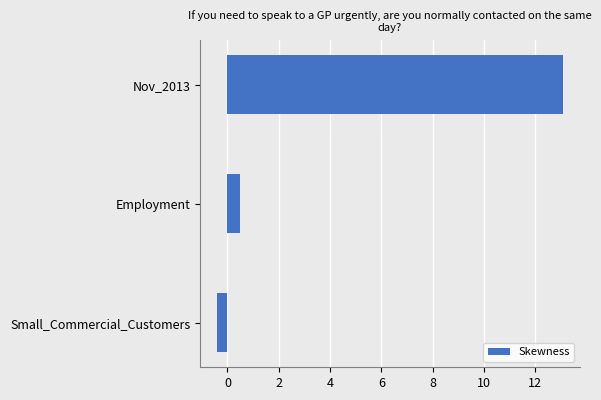

What is the sum of the values at Nov_2013 and Employment?

13.6